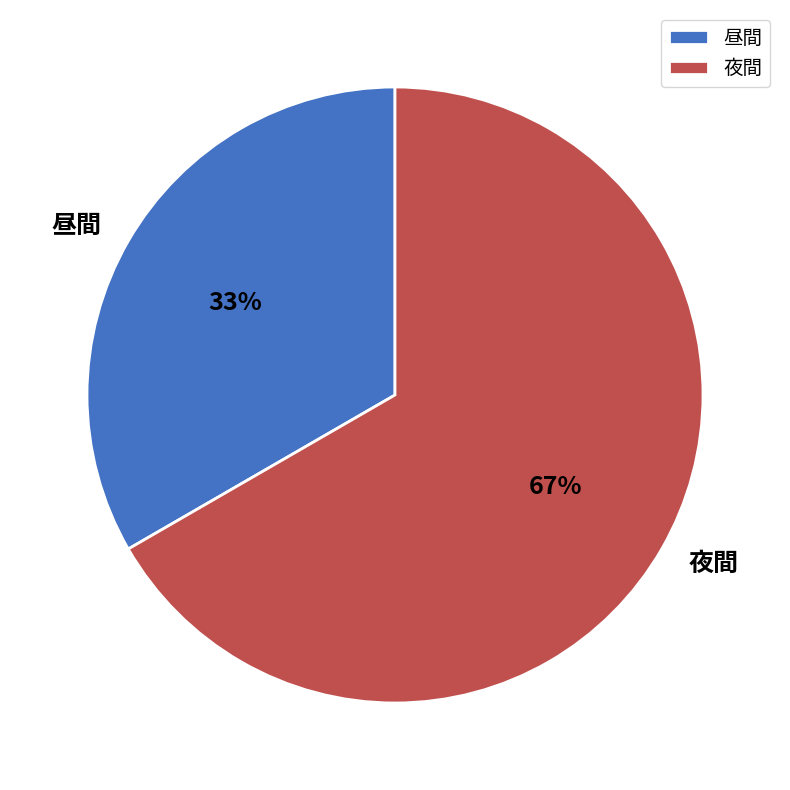

Which slice is the largest?

夜間